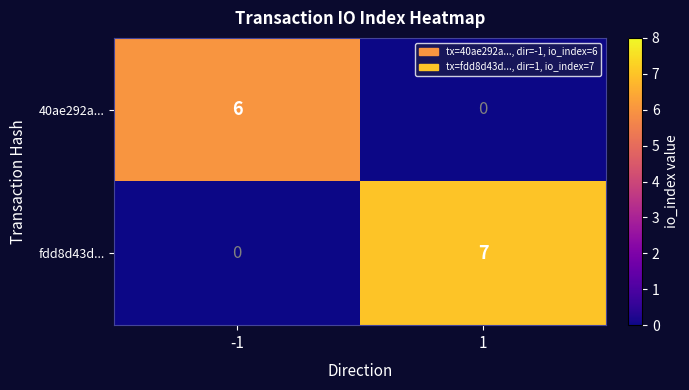

Rank the series at -1 from highest to lowest value.

40ae292a..., fdd8d43d...